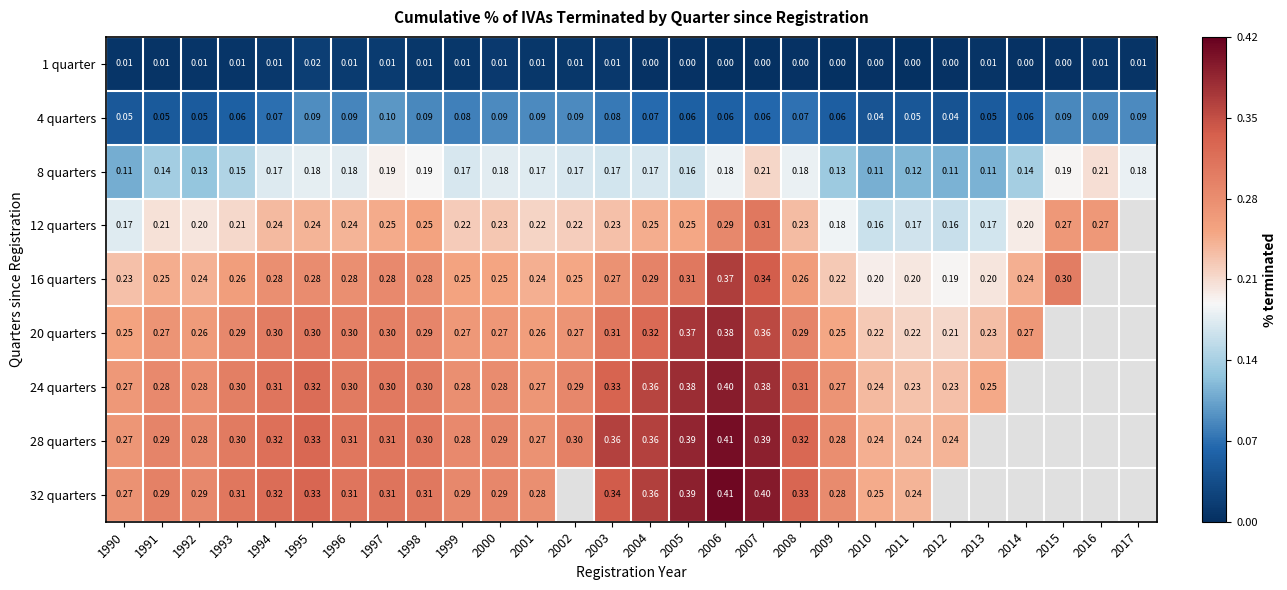

At how many categories does at least one series exceed 0?

28